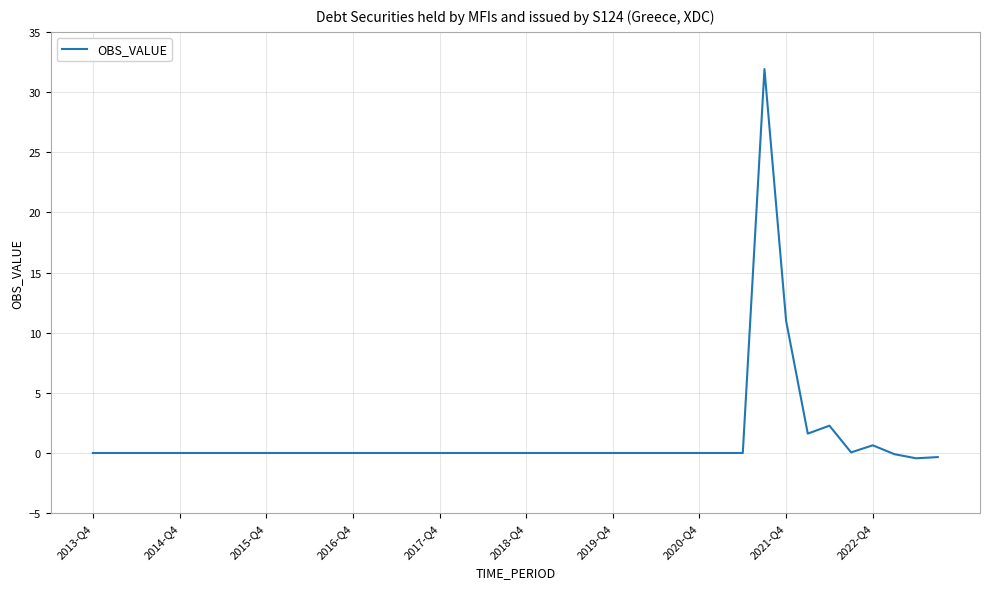

What is the maximum value shown in the chart?

31.9